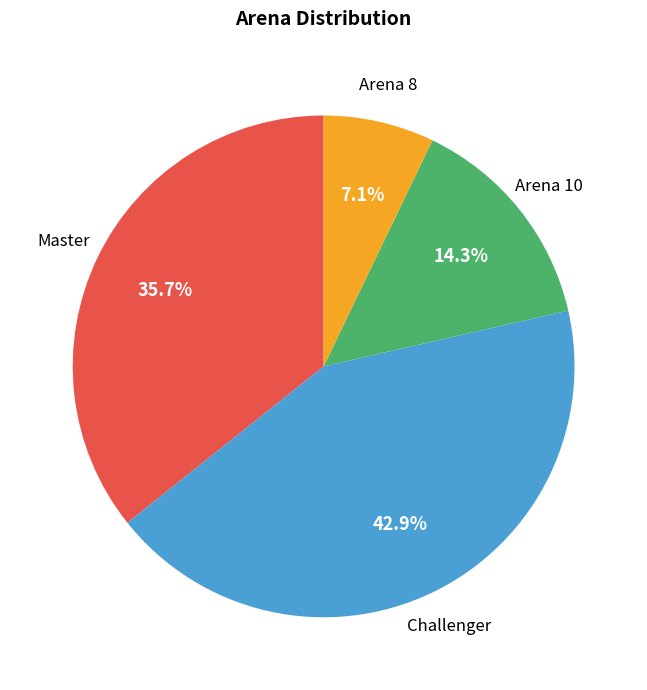

Is there a majority slice in this chart?

No